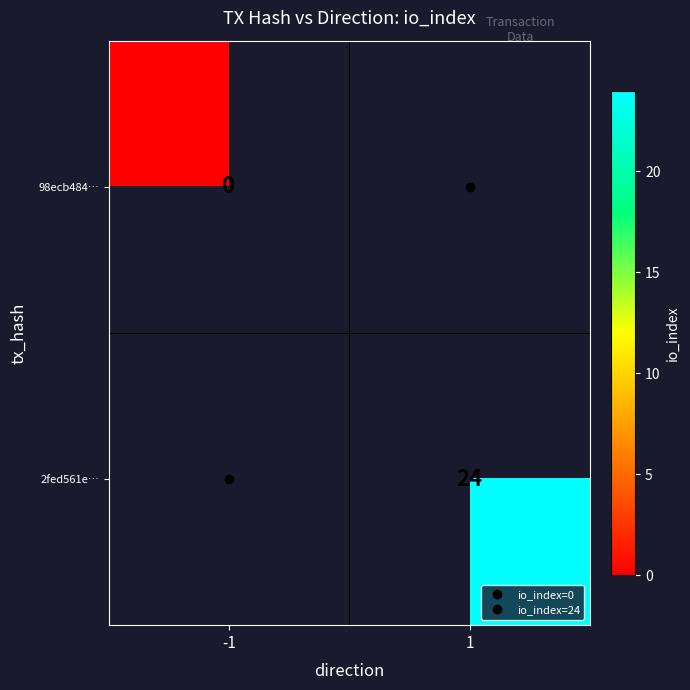

Is the value of 98ecb484… at 1 greater than the value of 2fed561e… at -1?

No